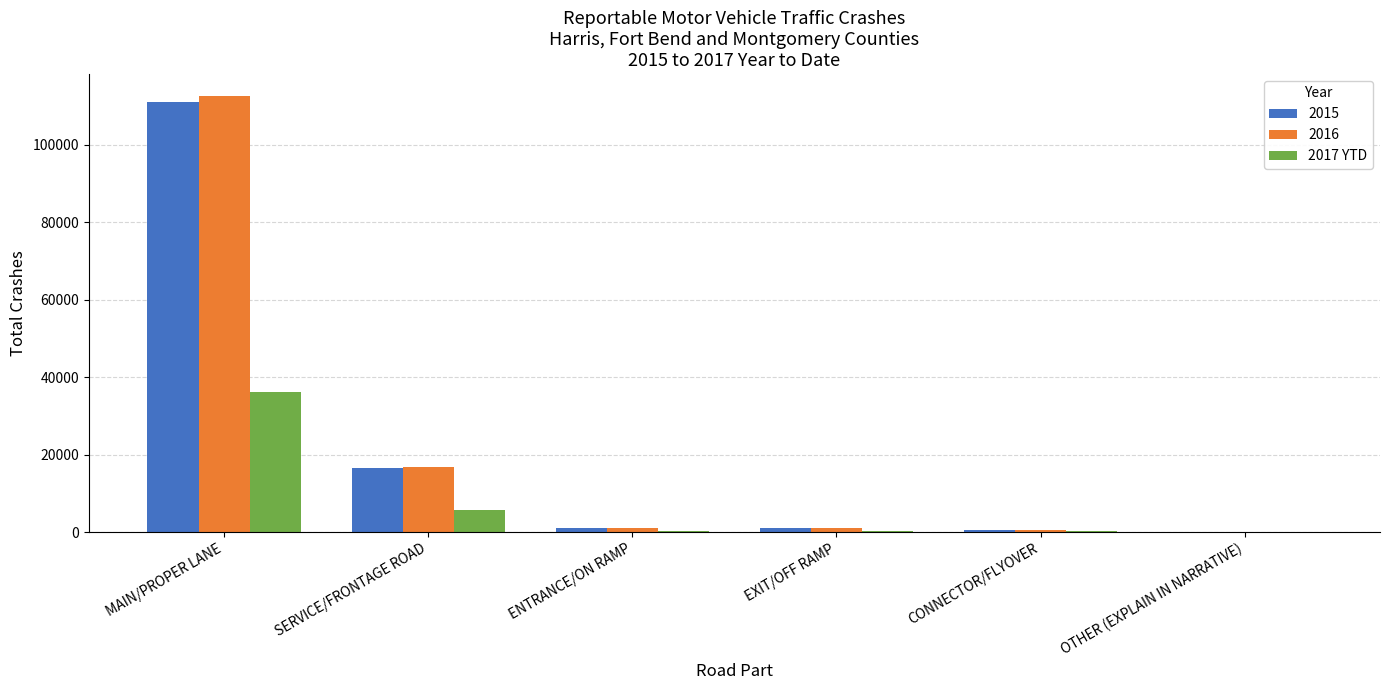

The value of 2017 YTD at MAIN/PROPER LANE is 36160. True or false?

True